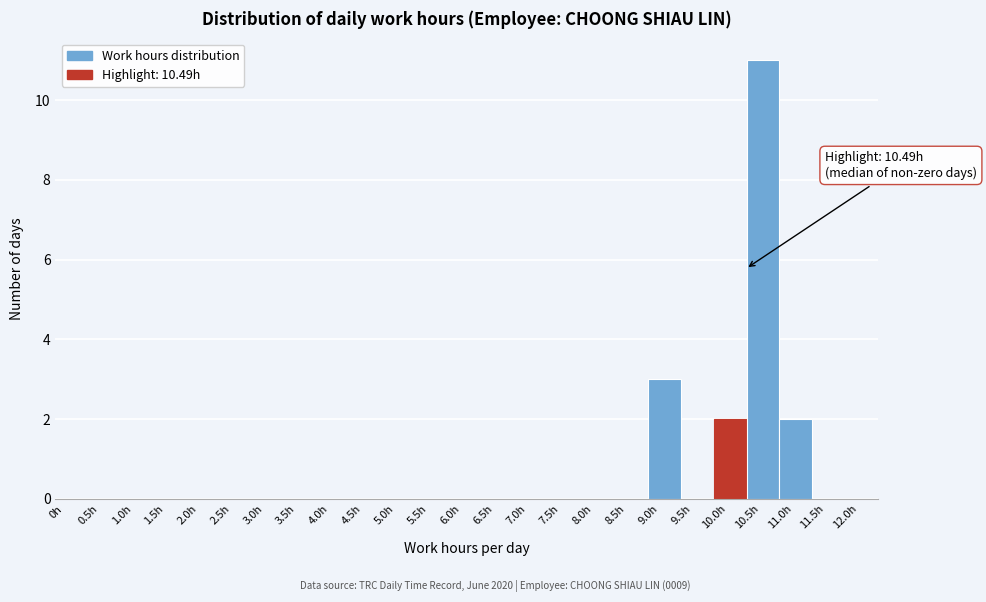

Which range on the x-axis has the tallest bar?

10.5 to 11.0